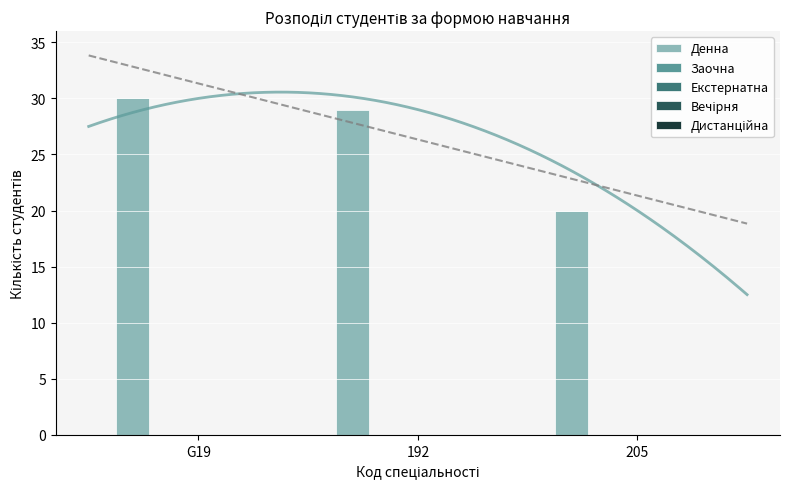

Rank the categories by Екстернатна value from highest to lowest.

G19, 192, 205